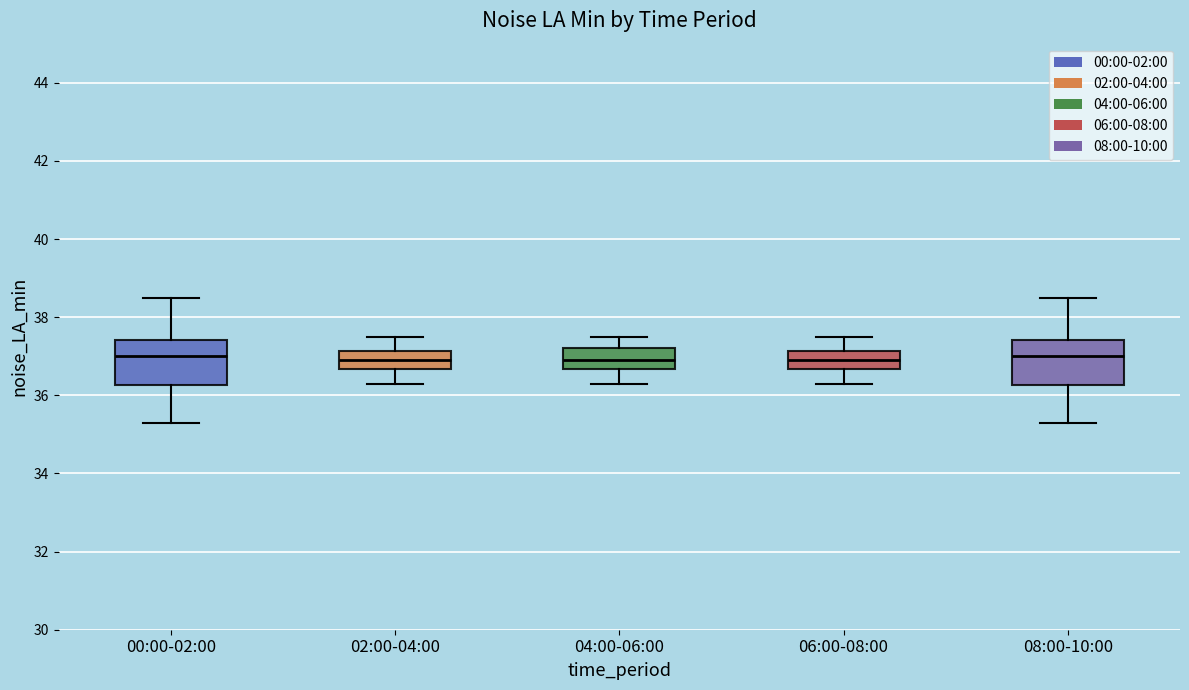

Reading left to right, read every box against the y-axis: the position of its median line, the range the box covers, and the ends of its whiskers. The values are not printed on the chart, so give them approximately, as read against the axis.

00:00-02:00: median 37.0, box 36.2 to 37.4, whiskers 35.4 to 38.6
02:00-04:00: median 37.0, box 36.6 to 37.2, whiskers 36.4 to 37.6
04:00-06:00: median 37.0, box 36.6 to 37.2, whiskers 36.4 to 37.6
06:00-08:00: median 37.0, box 36.6 to 37.2, whiskers 36.4 to 37.6
08:00-10:00: median 37.0, box 36.2 to 37.4, whiskers 35.4 to 38.6